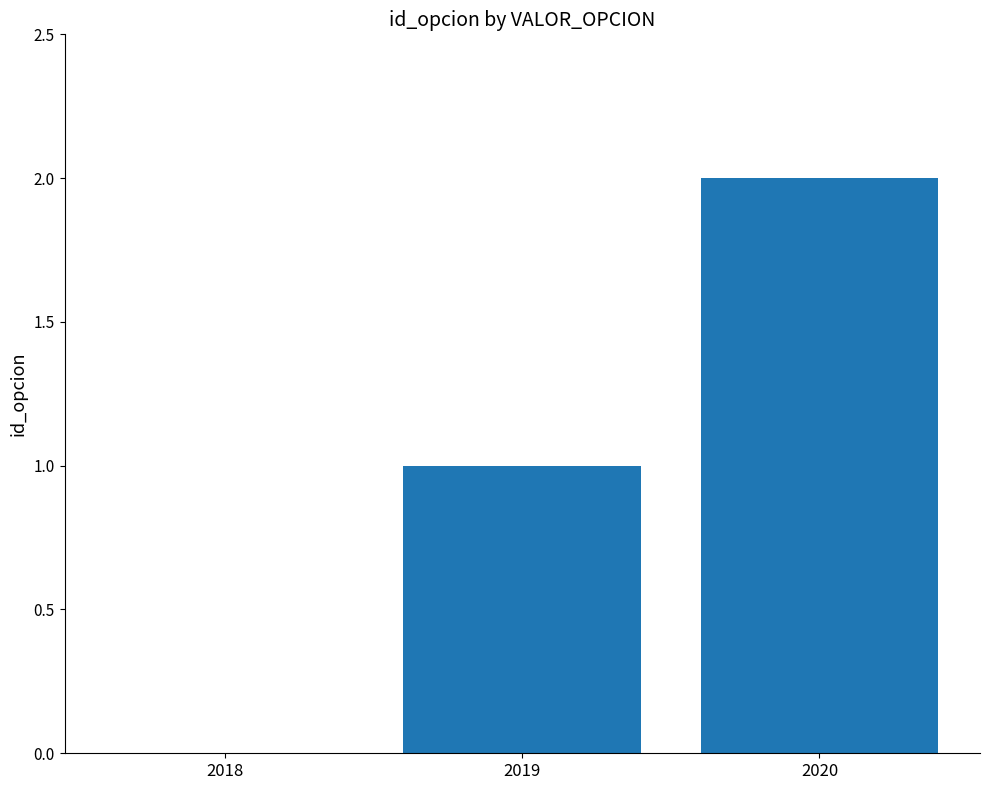

What is the sum of all values?

3